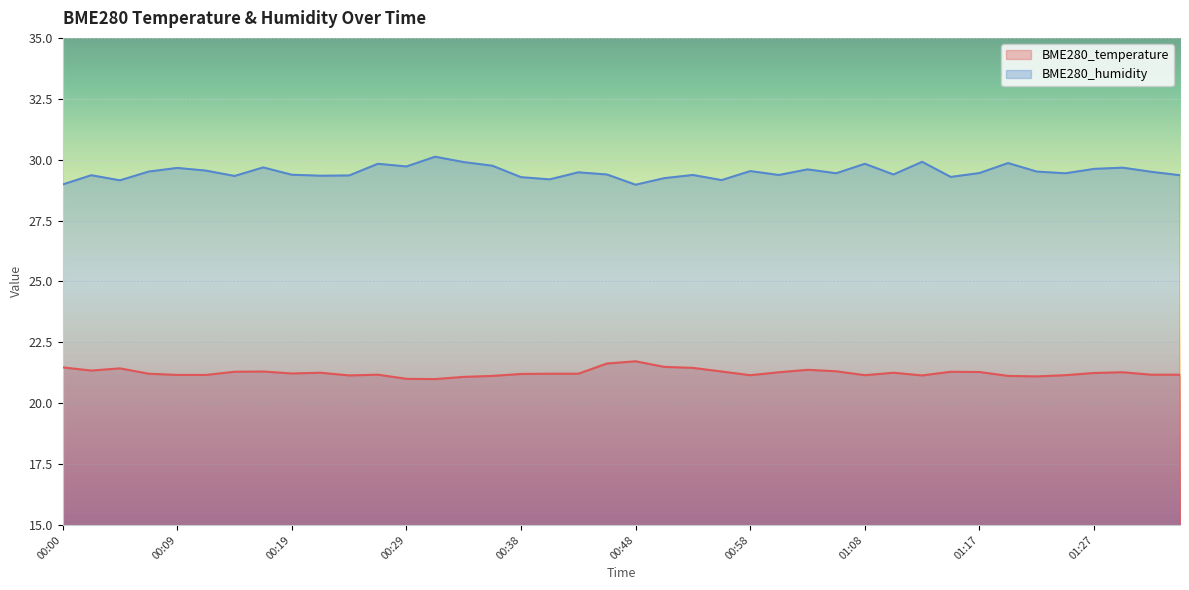

Does the chart display data point markers on the line(s)?

No